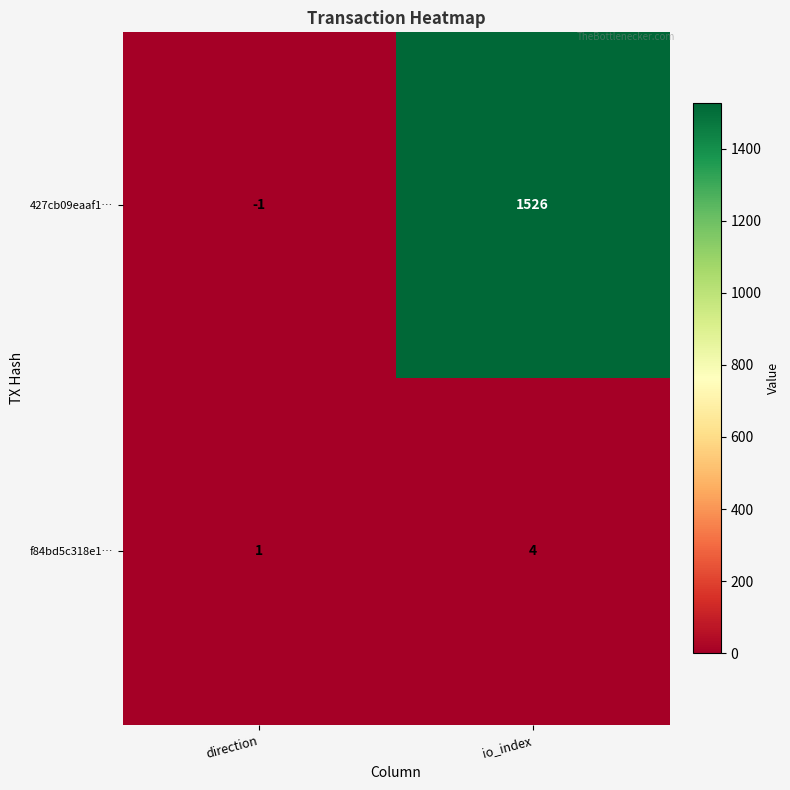

What is the difference between the maximum and minimum values in the f84bd5c318e1… series?

3